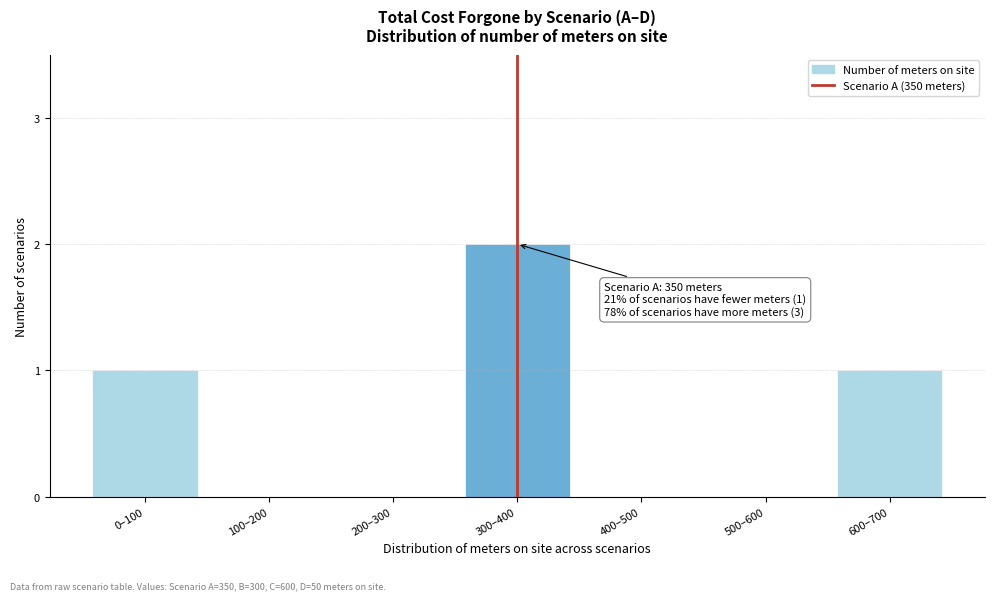

Reading left to right, list all the values displayed in this chart.

0–100=1	100–200=0	200–300=0	300–400=2	400–500=0	500–600=0	600–700=1